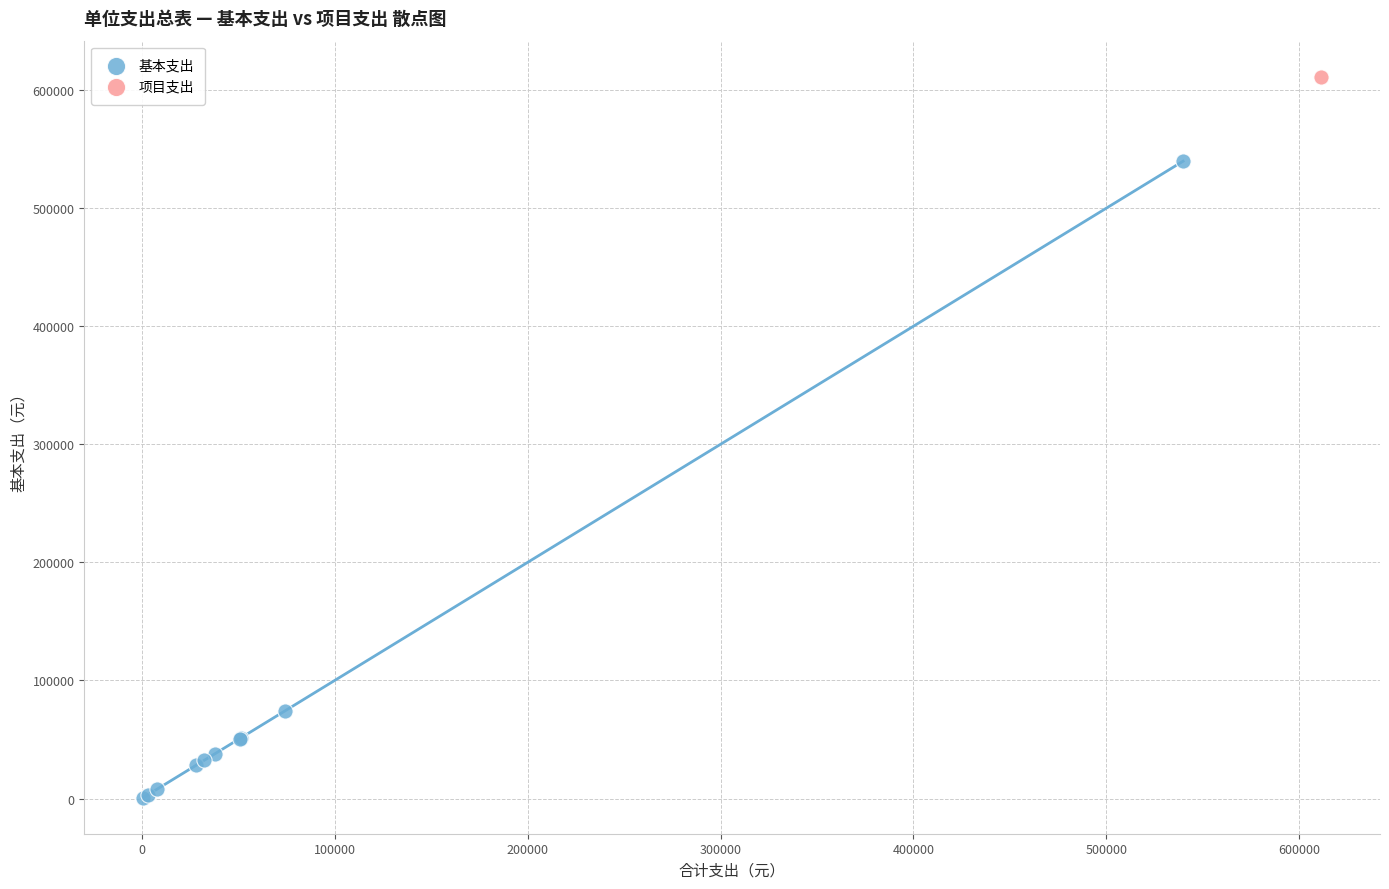

What are all the series names shown in the legend?

基本支出, 项目支出